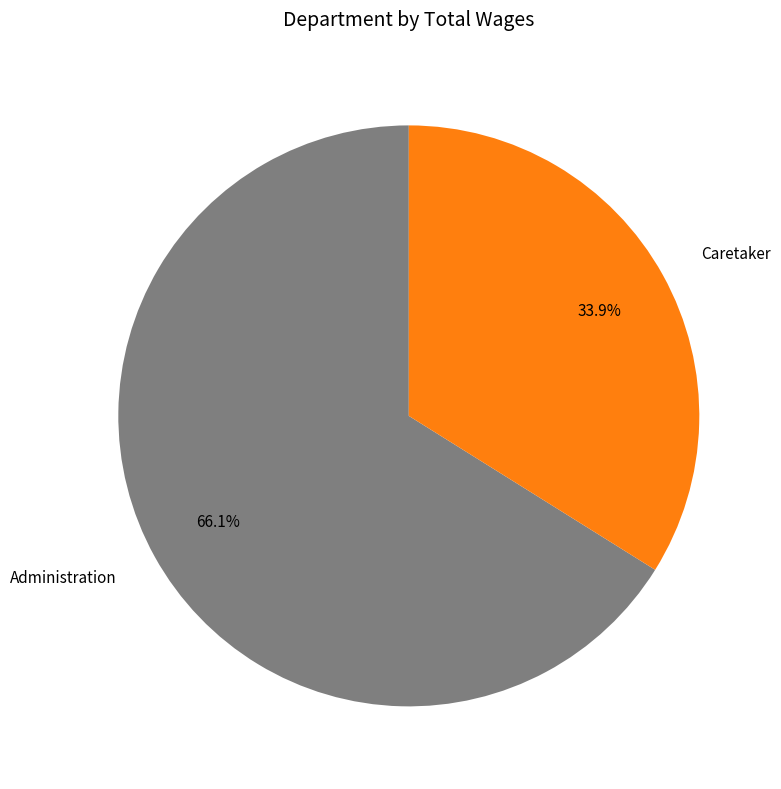

Approximately how many times larger is the value at Caretaker compared to Administration?

0.5